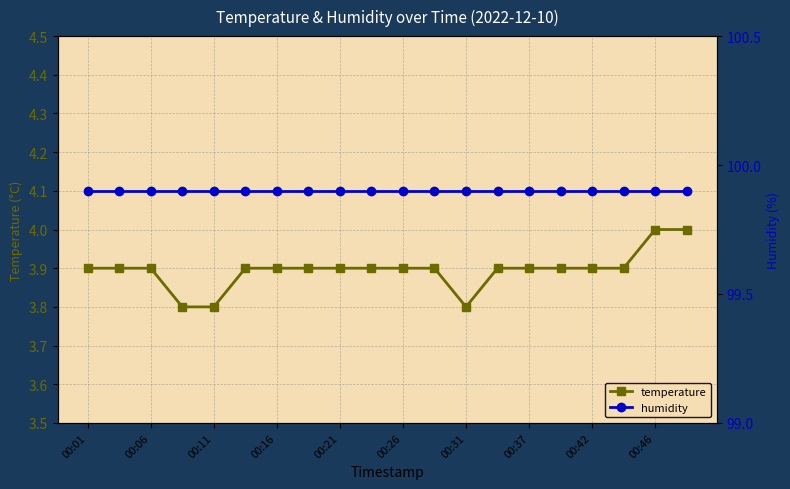

Count the temperature values in the range 3 to 4.

20